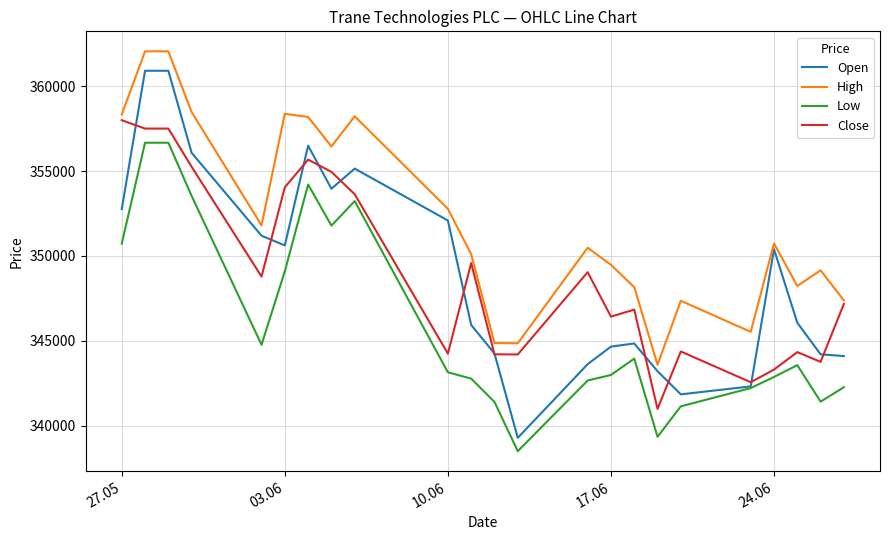

What is the highest value of the Close series?

357989